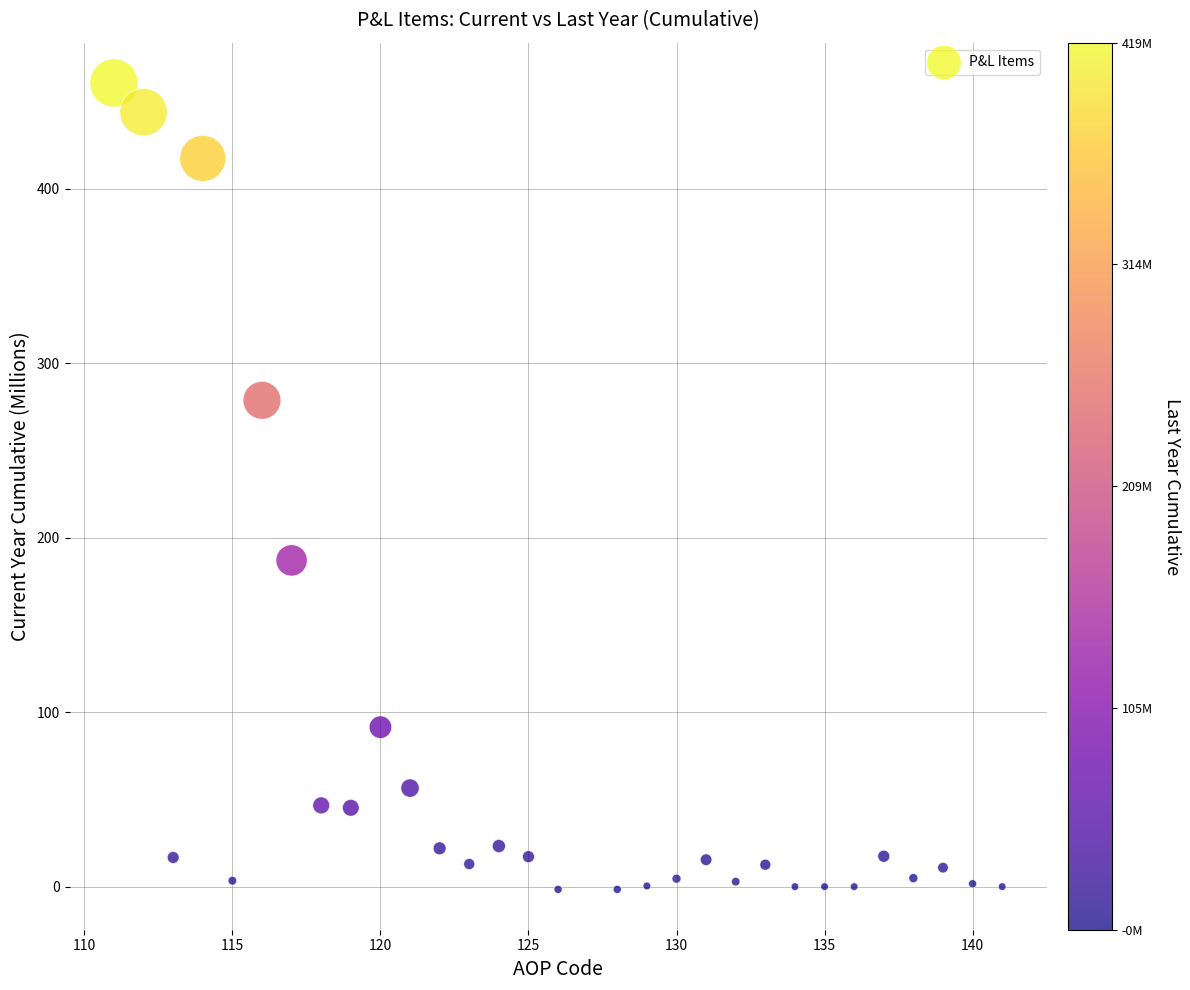

What Y value in the scatter plot is closest to 229?

186.9